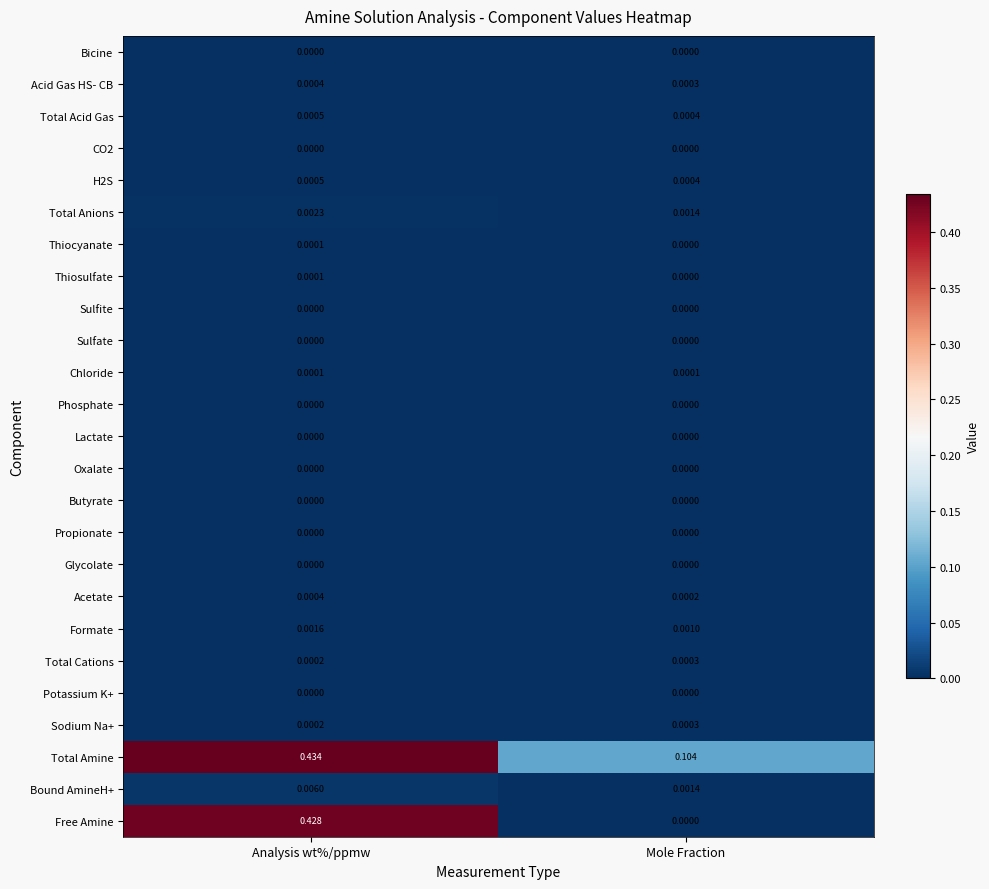

How many data points does each series have?

2